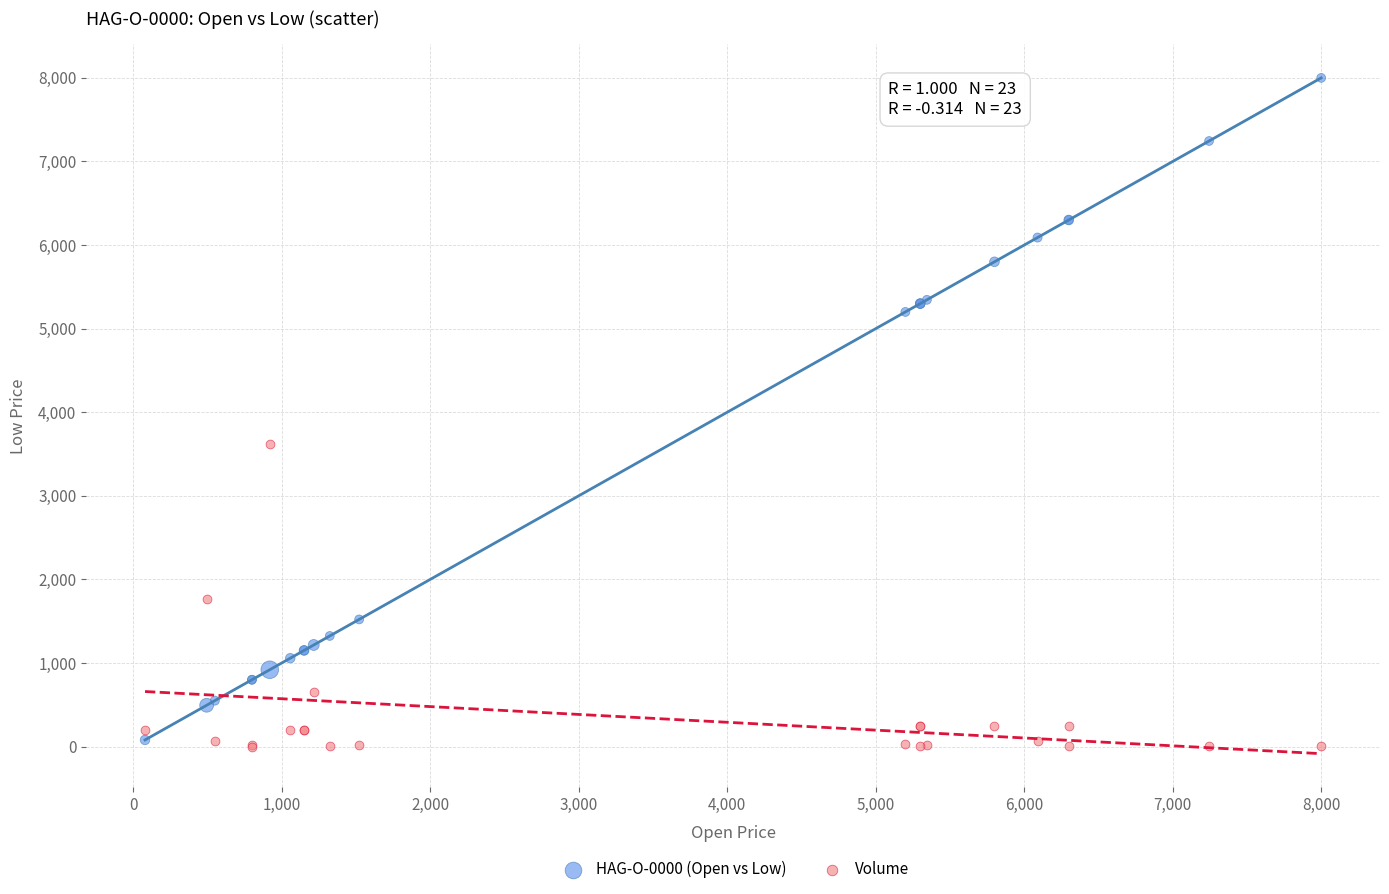

Which series contains the highest Y value?

HAG-O-0000 (Open vs Low)